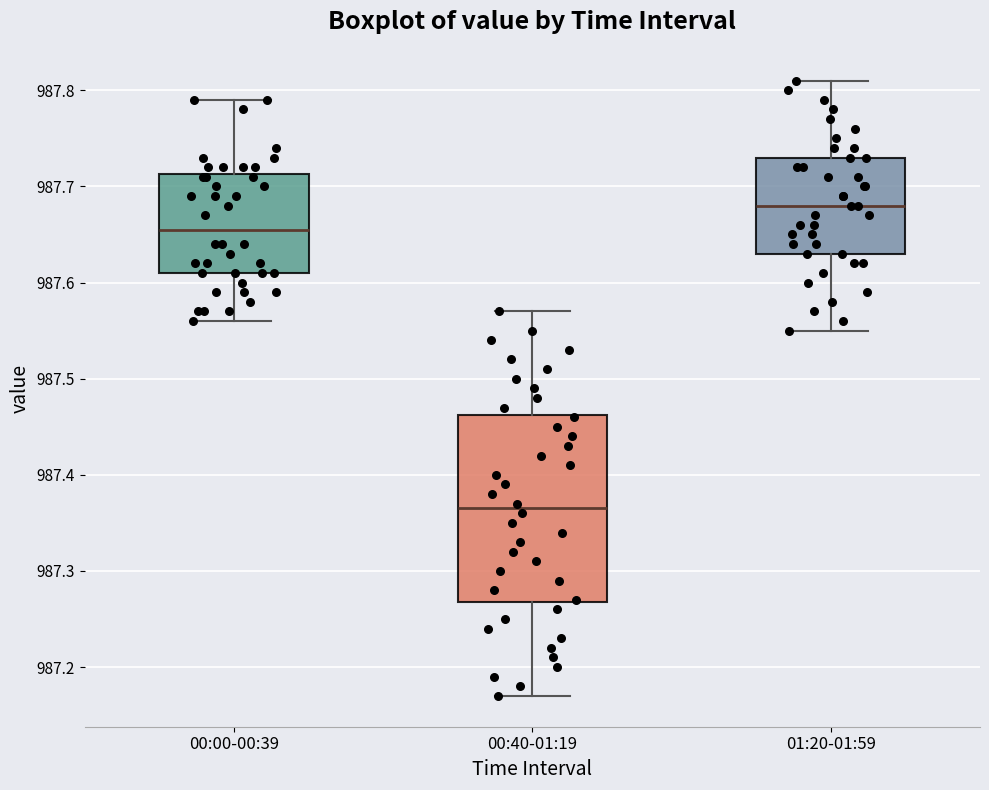

Which box is the tallest, from its lower edge to its upper edge?

00:40-01:19